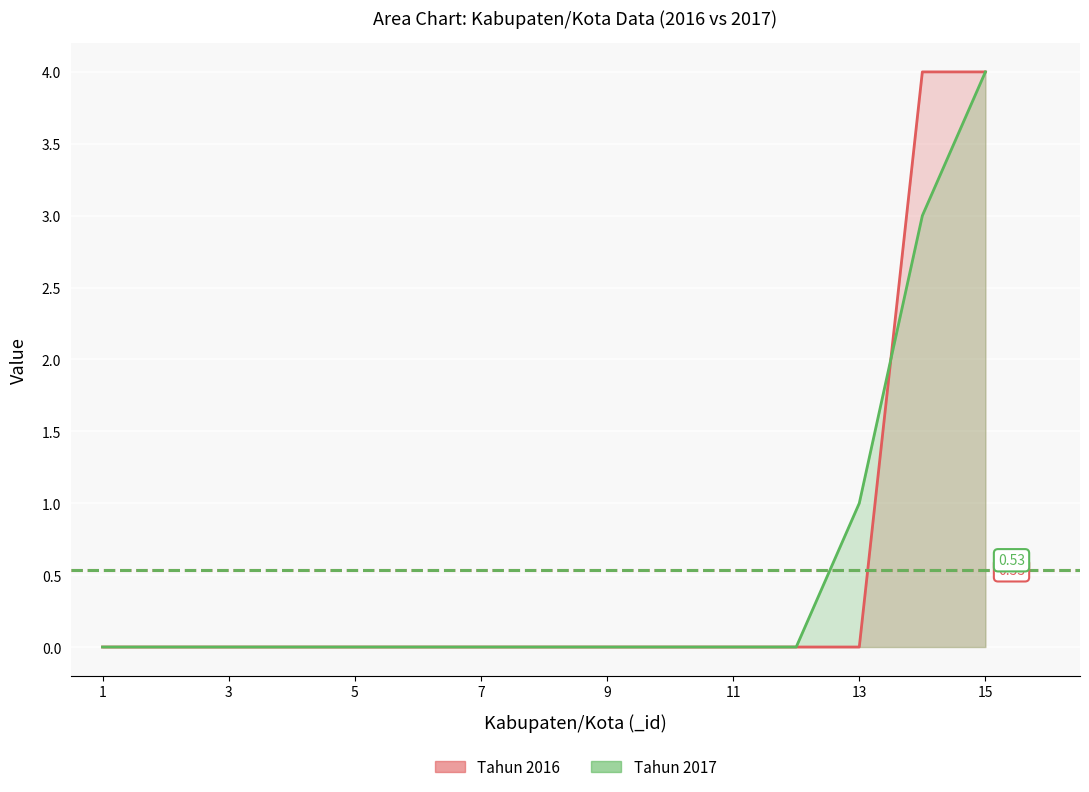

True or false: Tahun 2017 has more than 0 points higher than both neighbors.

False